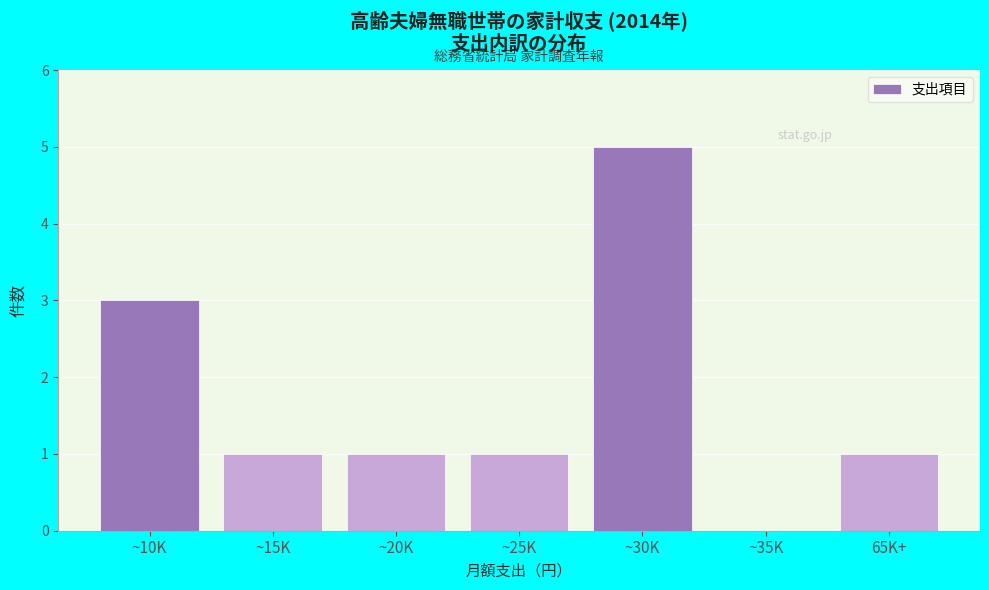

Reading left to right, list all the values displayed in this chart.

~10K=3	~15K=1	~20K=1	~25K=1	~30K=5	~35K=0	65K+=1